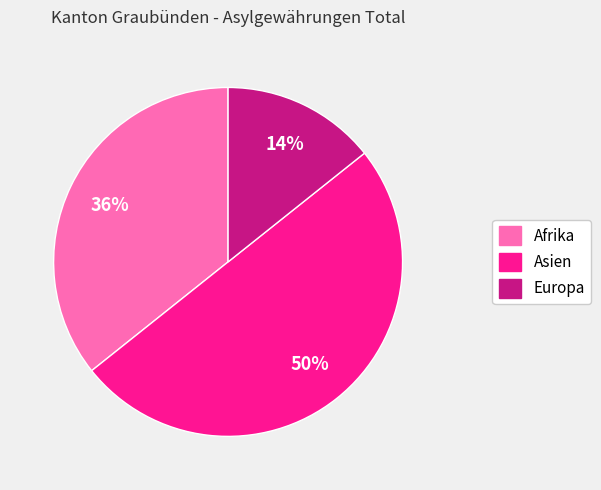

How many slices are in this pie chart?

3